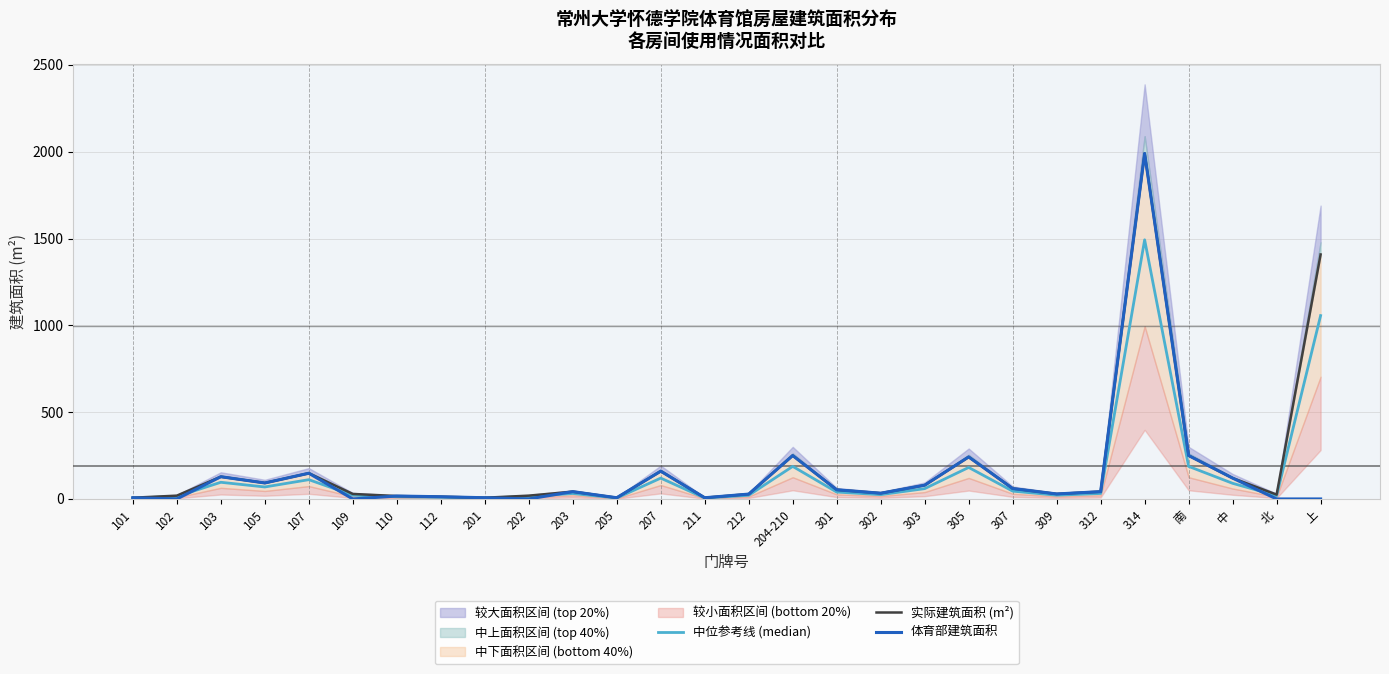

What is the label of the 15th point from the left?

212